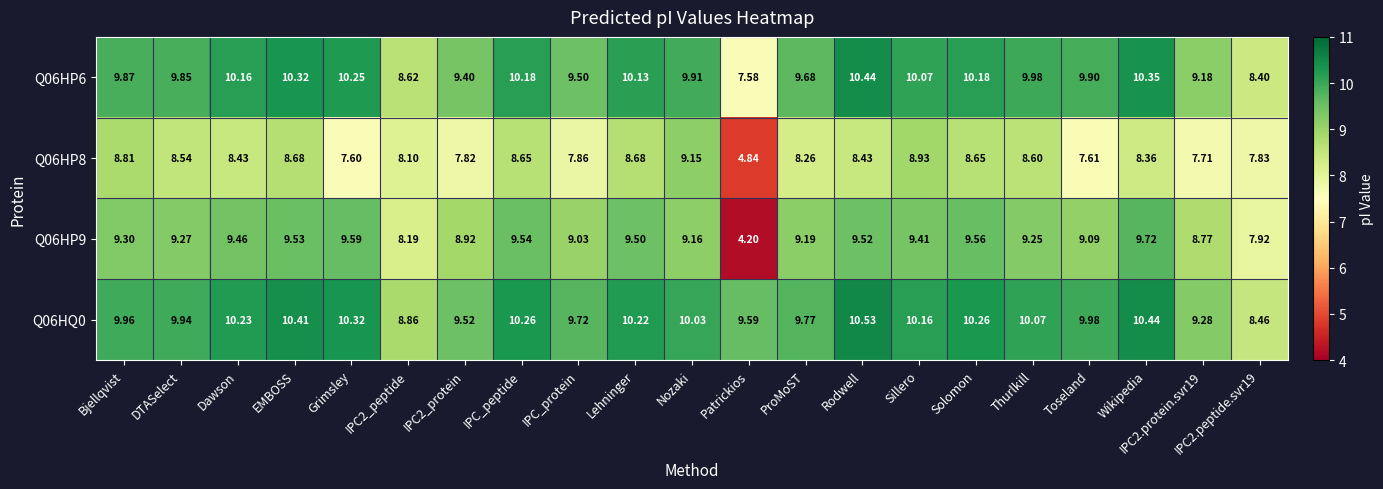

What is the greatest value displayed?

10.5